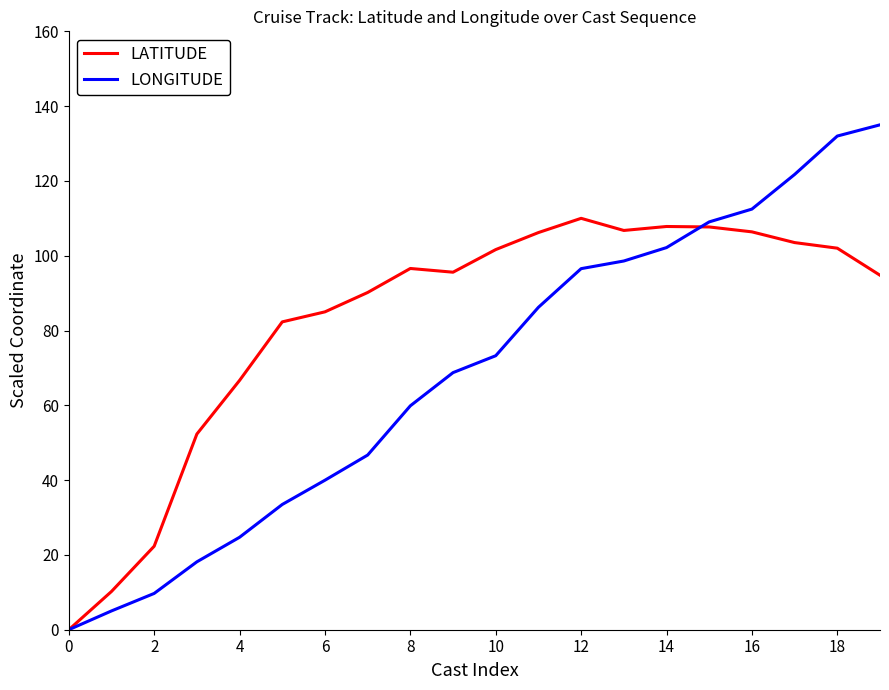

Rank the series by their average value, from lowest to highest.

LONGITUDE, LATITUDE